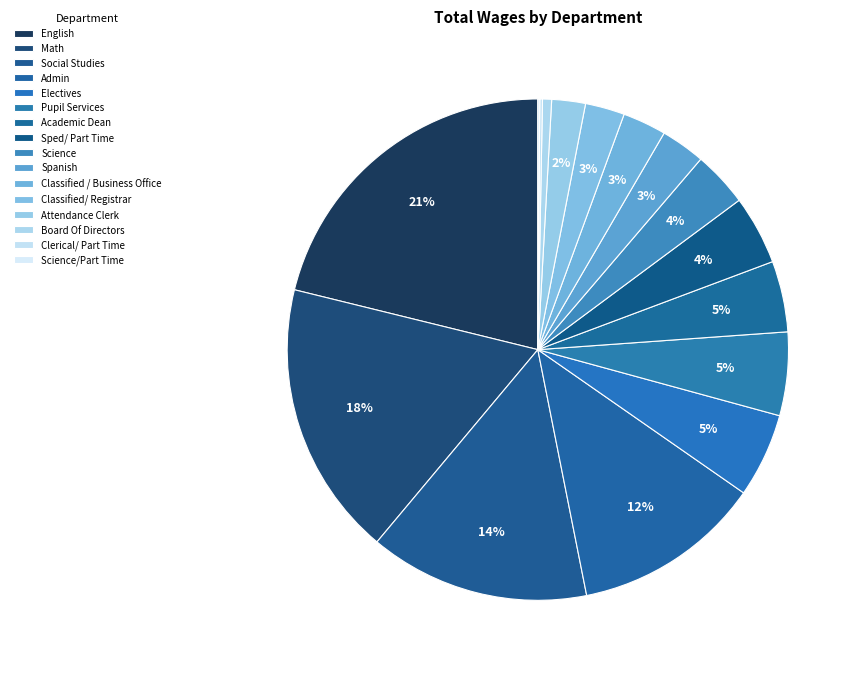

Which category has the smallest portion of the pie?

Science/Part Time